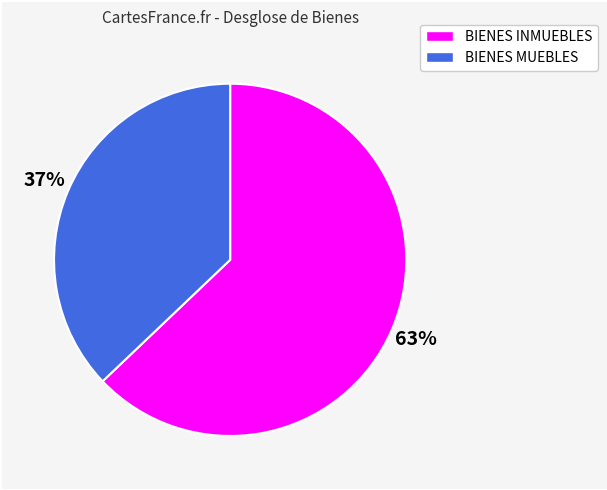

What is the smallest slice in the pie chart?

BIENES MUEBLES